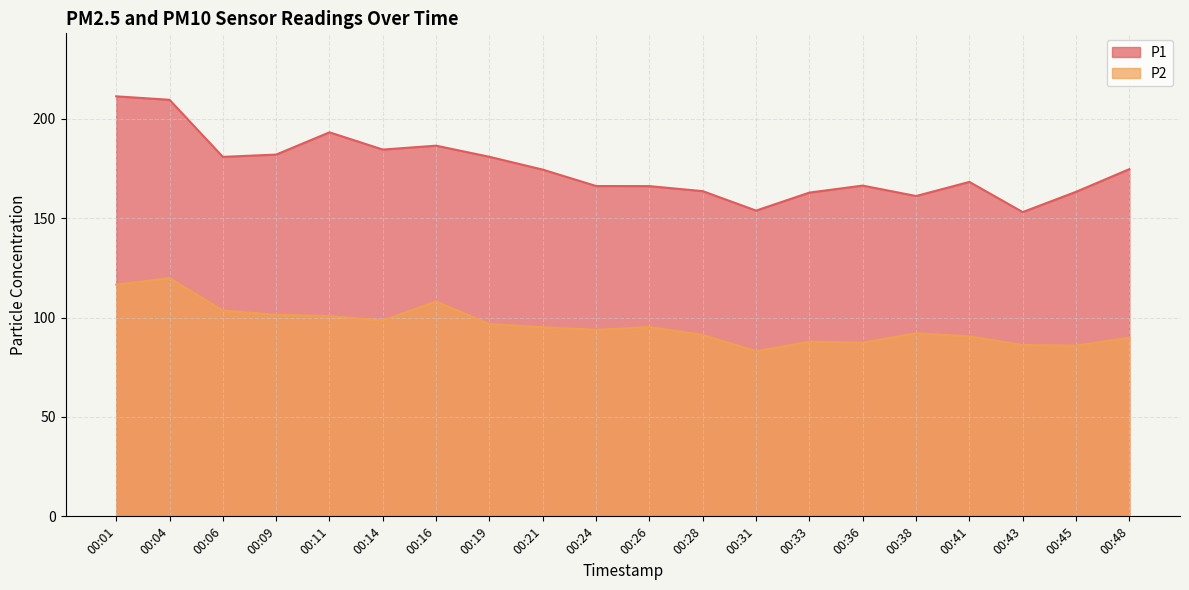

Which category has the highest value in the P1 series?

00:01